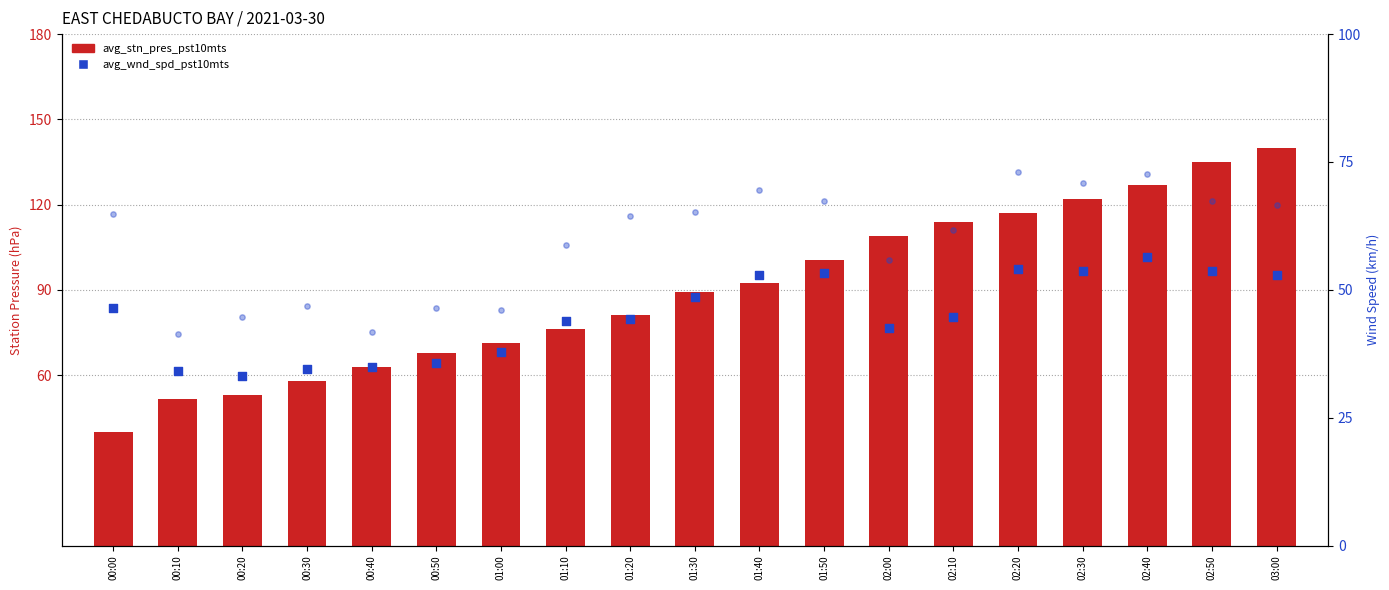

Which series has the largest total across all categories?

avg_stn_pres_pst10mts